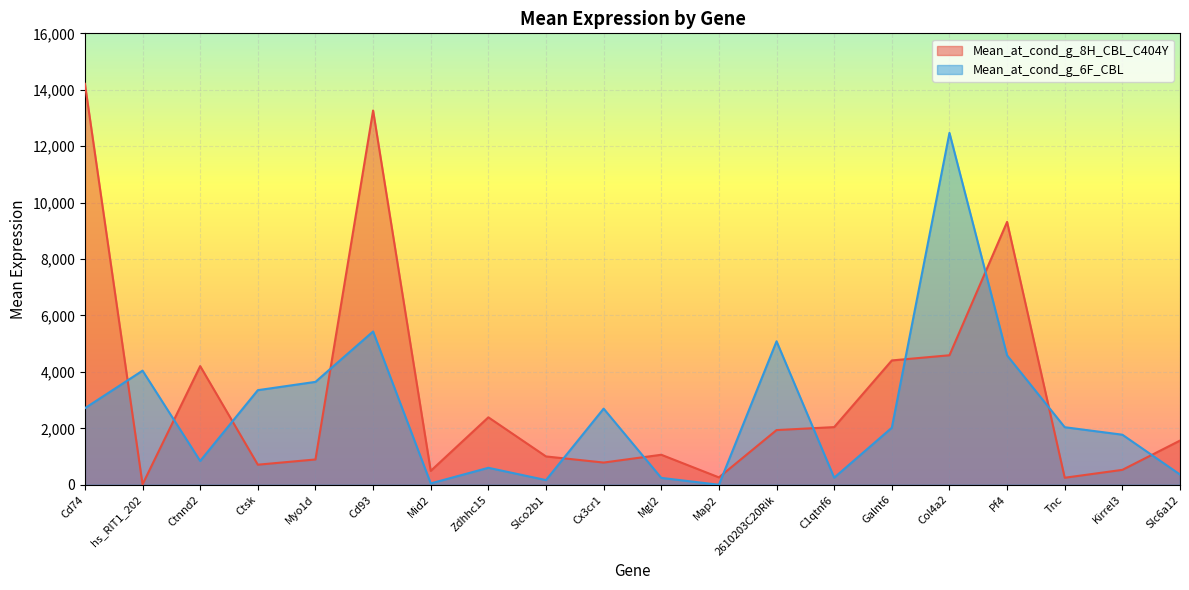

At which label is Mean_at_cond_g_8H_CBL_C404Y closest to 7113?

Pf4